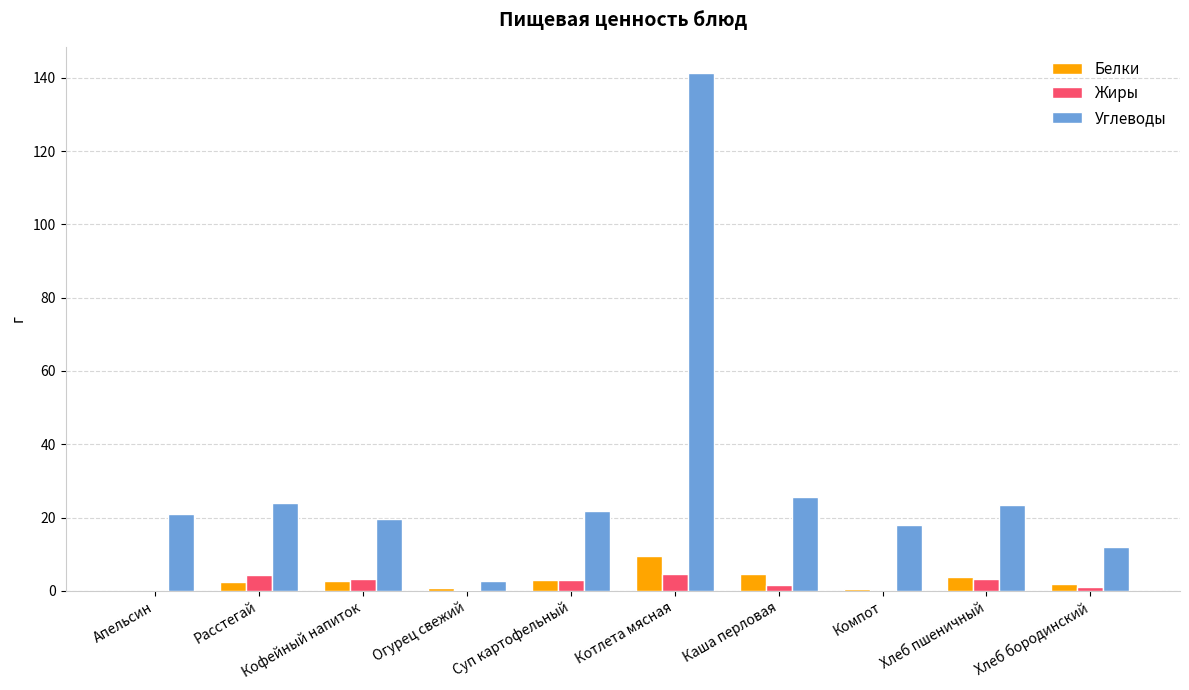

What is the difference between the Белки values at Хлеб бородинский and Котлета мясная?

7.4